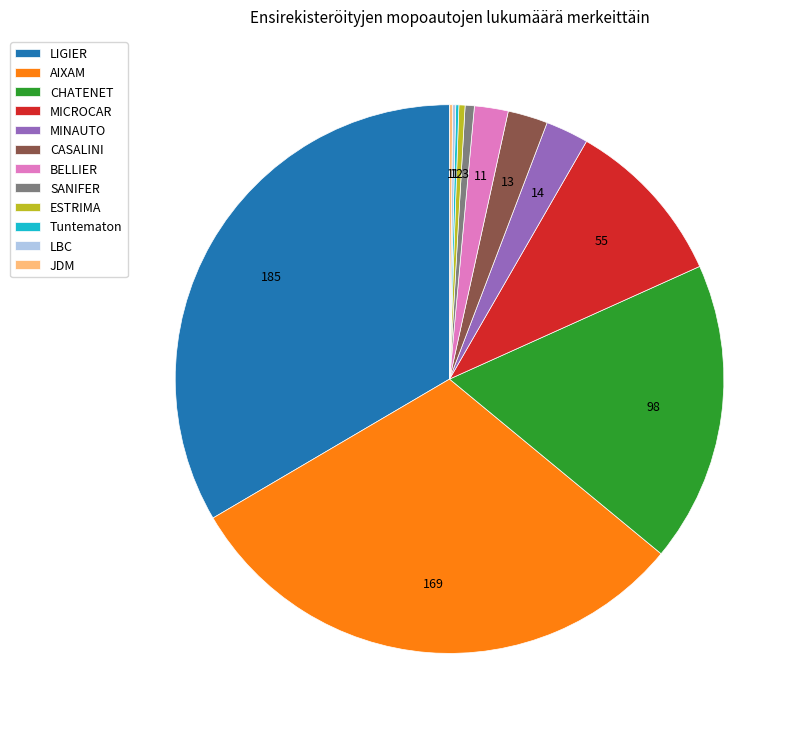

Combined, do SANIFER and MINAUTO account for over 50%?

No